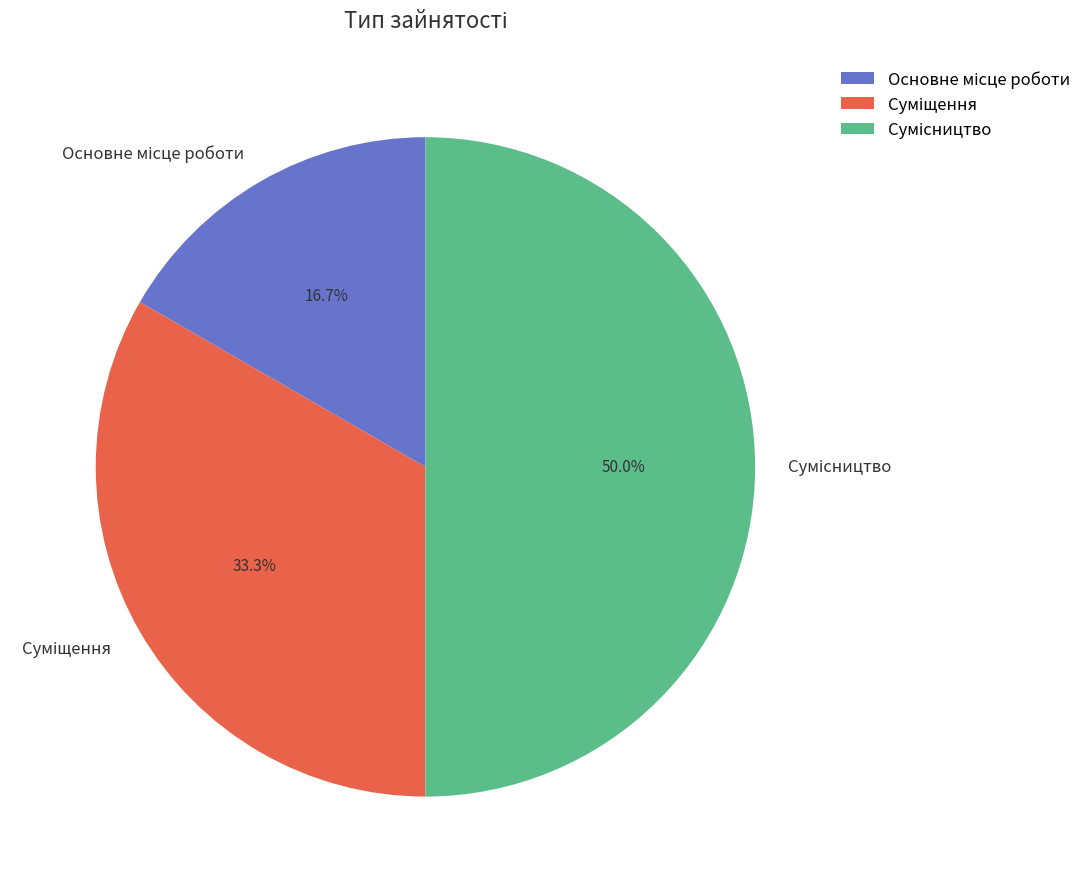

How many slices are in this pie chart?

3